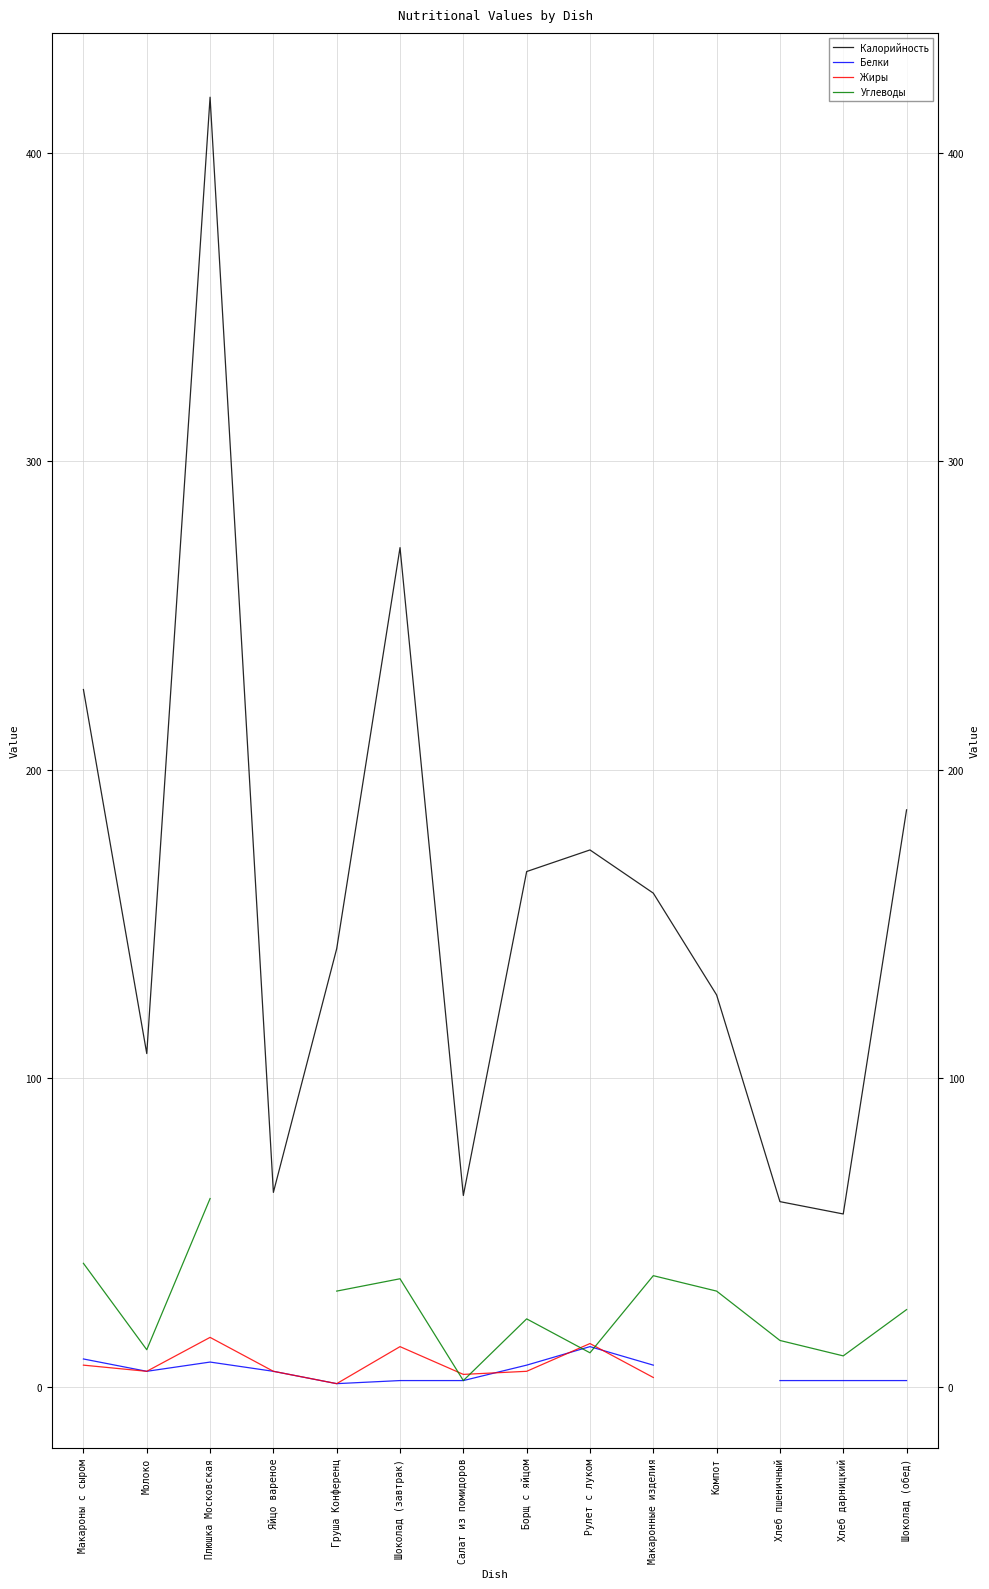

What are all the series names shown in the legend?

Калорийность, Белки, Жиры, Углеводы